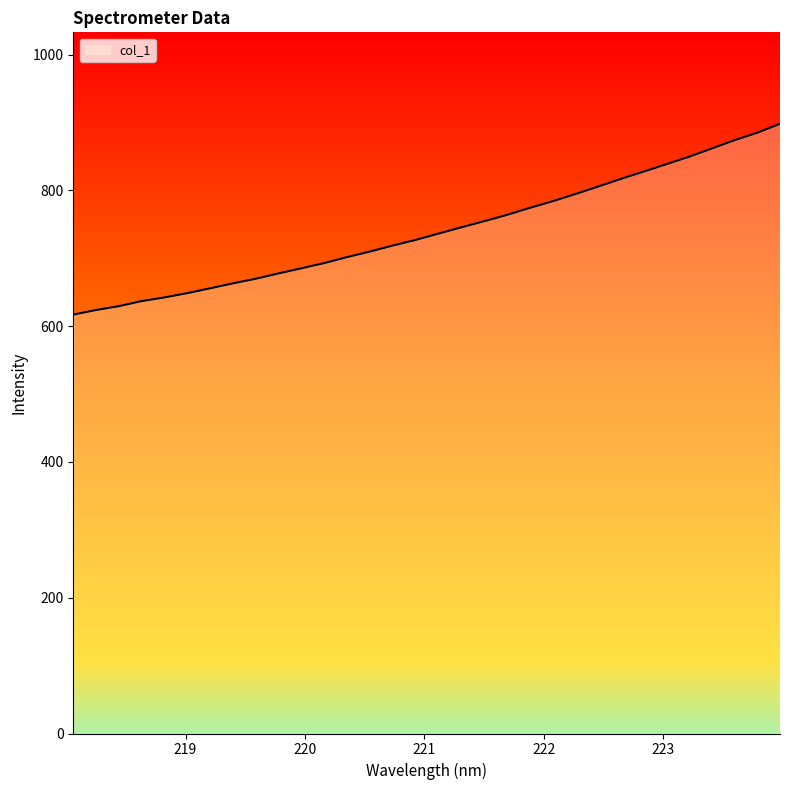

What is the difference between the maximum and minimum values?

281.1